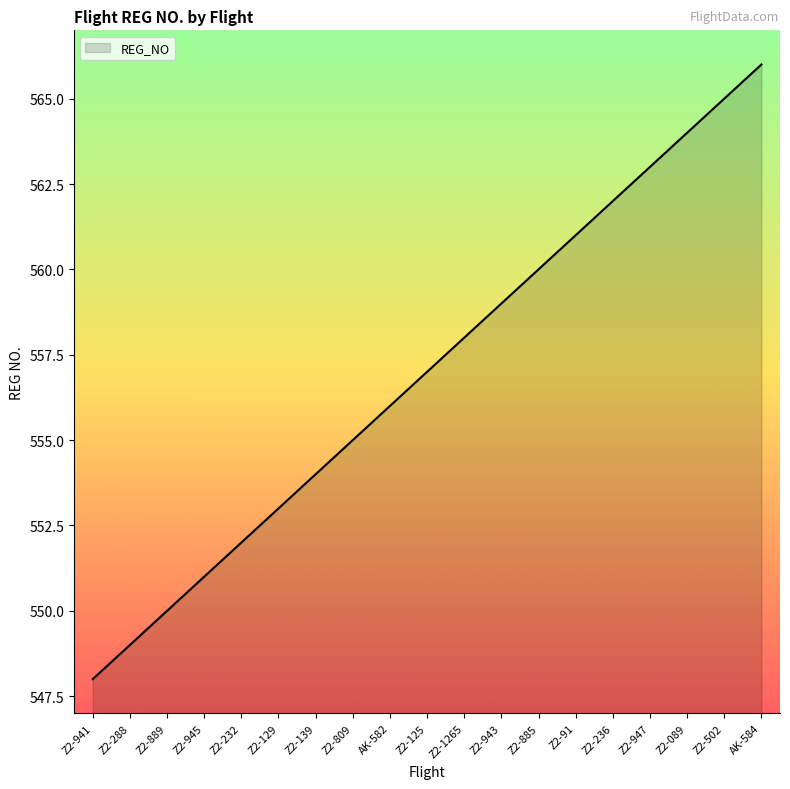

Where is the data nearest to the value 557?

Z2-125